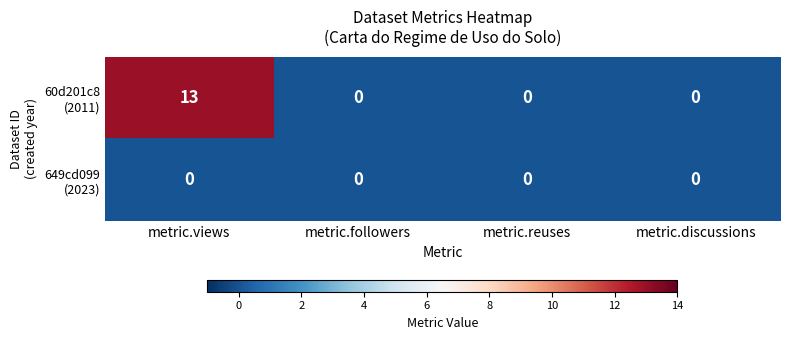

What is the total value across all series at metric.views?

13